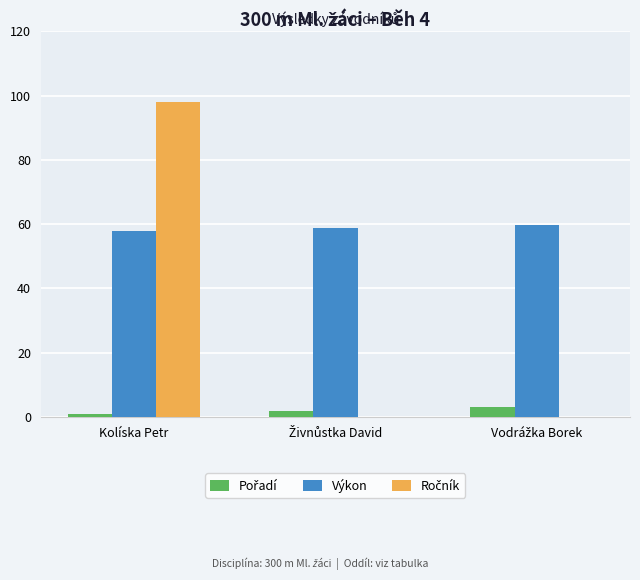

What is the greatest value displayed?

98.0